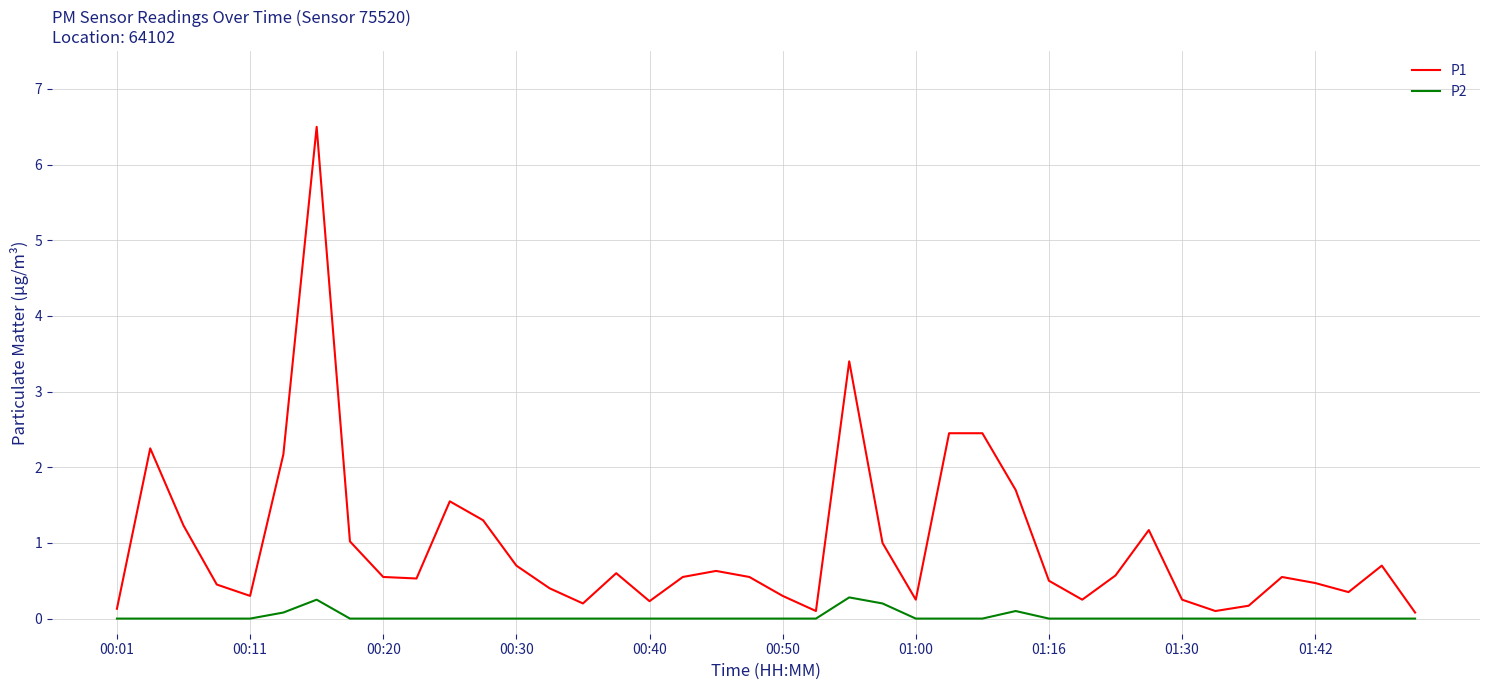

How many categories are shown in the chart?

40